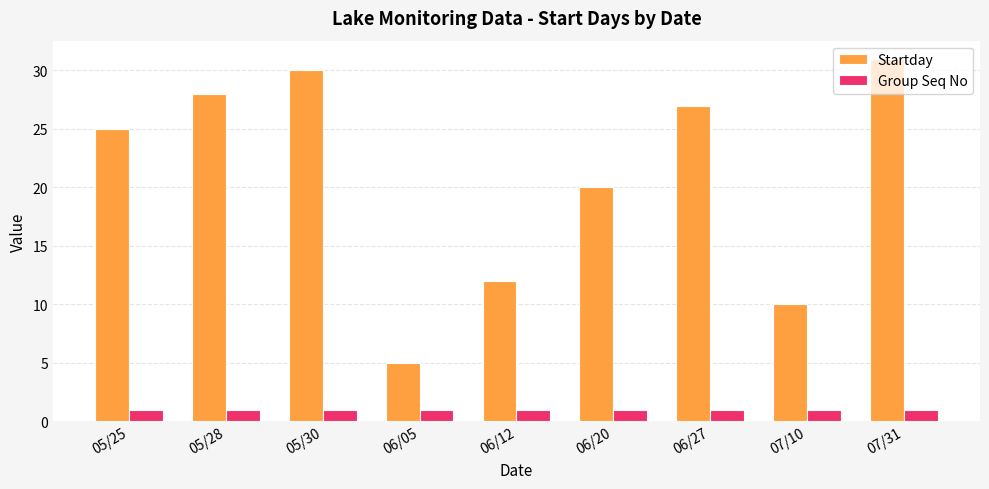

At which category is the sum across all series the highest?

07/31